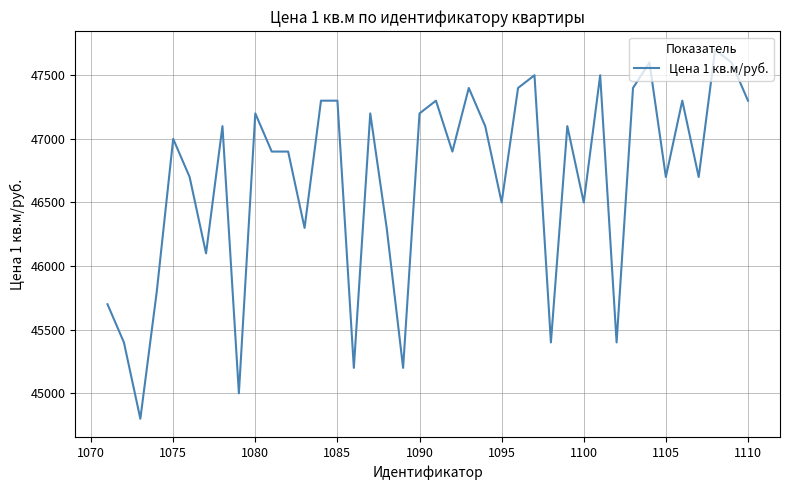

What is the difference between the maximum and minimum values?

2900